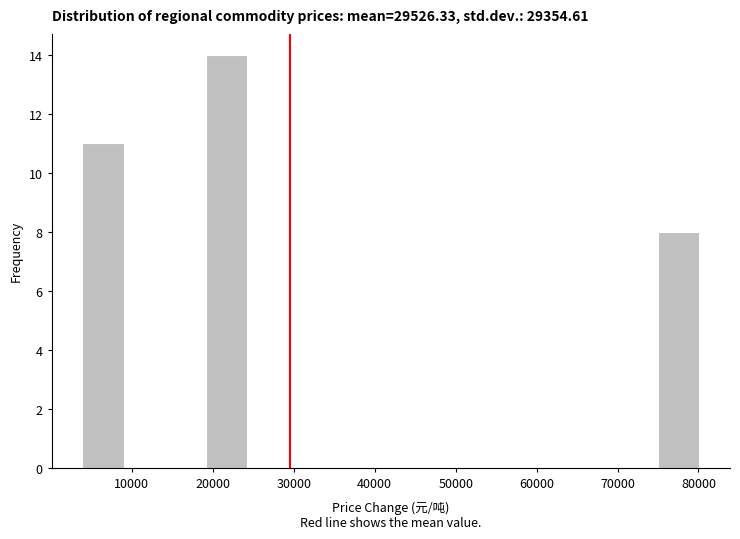

Reading left to right, transcribe this chart: for each bar, give the range it covers on the x-axis and its height. Neither the bar edges nor the heights are printed on the chart, so give them approximately, as read against the axes.

4000 to 9000: 11
9000 to 14000: 0
14000 to 19000: 0
19000 to 24000: 14
24000 to 29000: 0
29000 to 34000: 0
34000 to 39000: 0
39000 to 45000: 0
45000 to 50000: 0
50000 to 55000: 0
55000 to 60000: 0
60000 to 65000: 0
65000 to 70000: 0
70000 to 75000: 0
75000 to 80000: 8